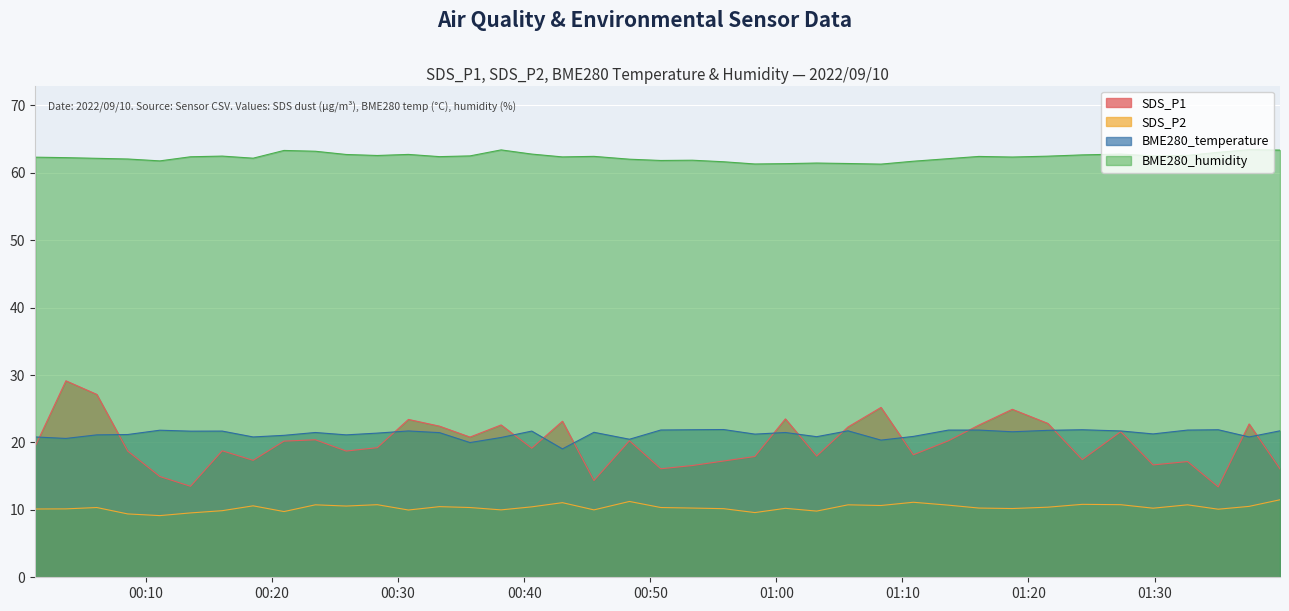

The value of BME280_humidity at 2022/09/10 00:55:49 is 32.9. True or false?

False